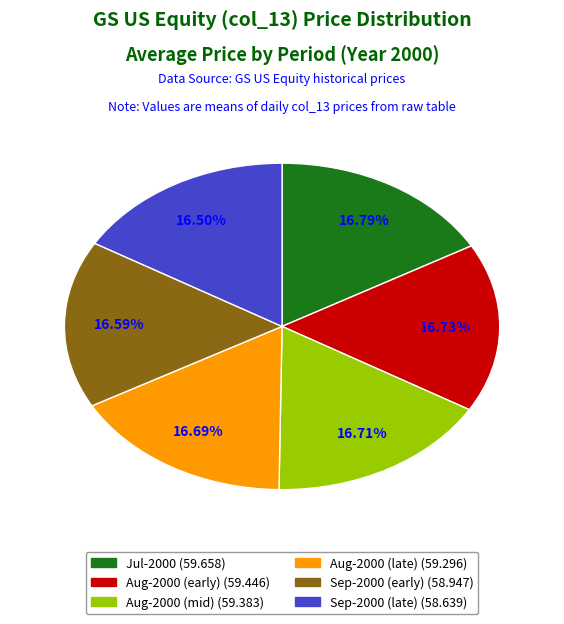

Is there a majority slice in this chart?

No